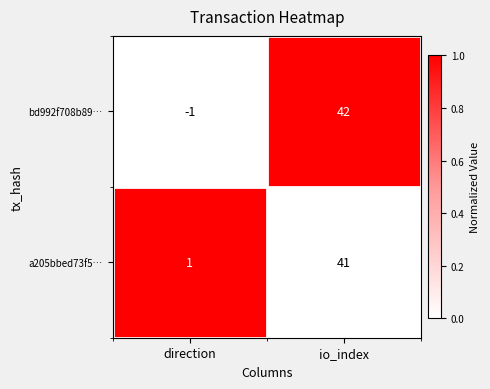

How many data points does each series have?

2